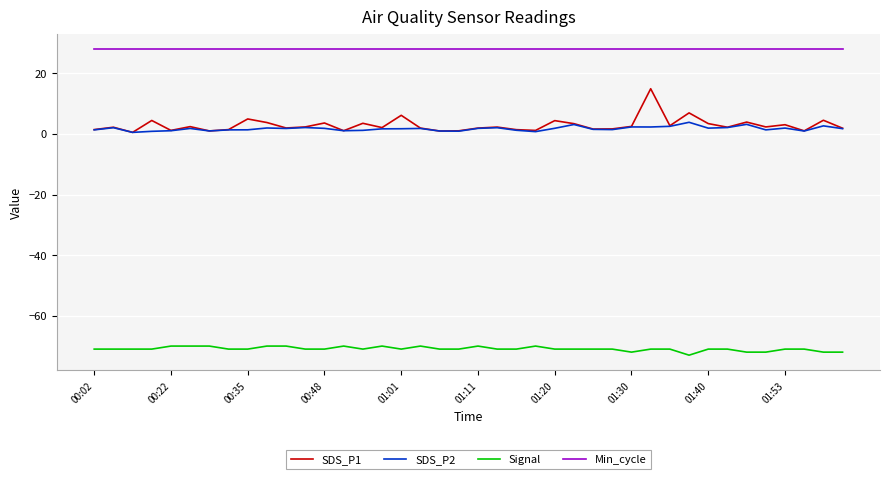

Which series has the largest range (max minus min)?

SDS_P1